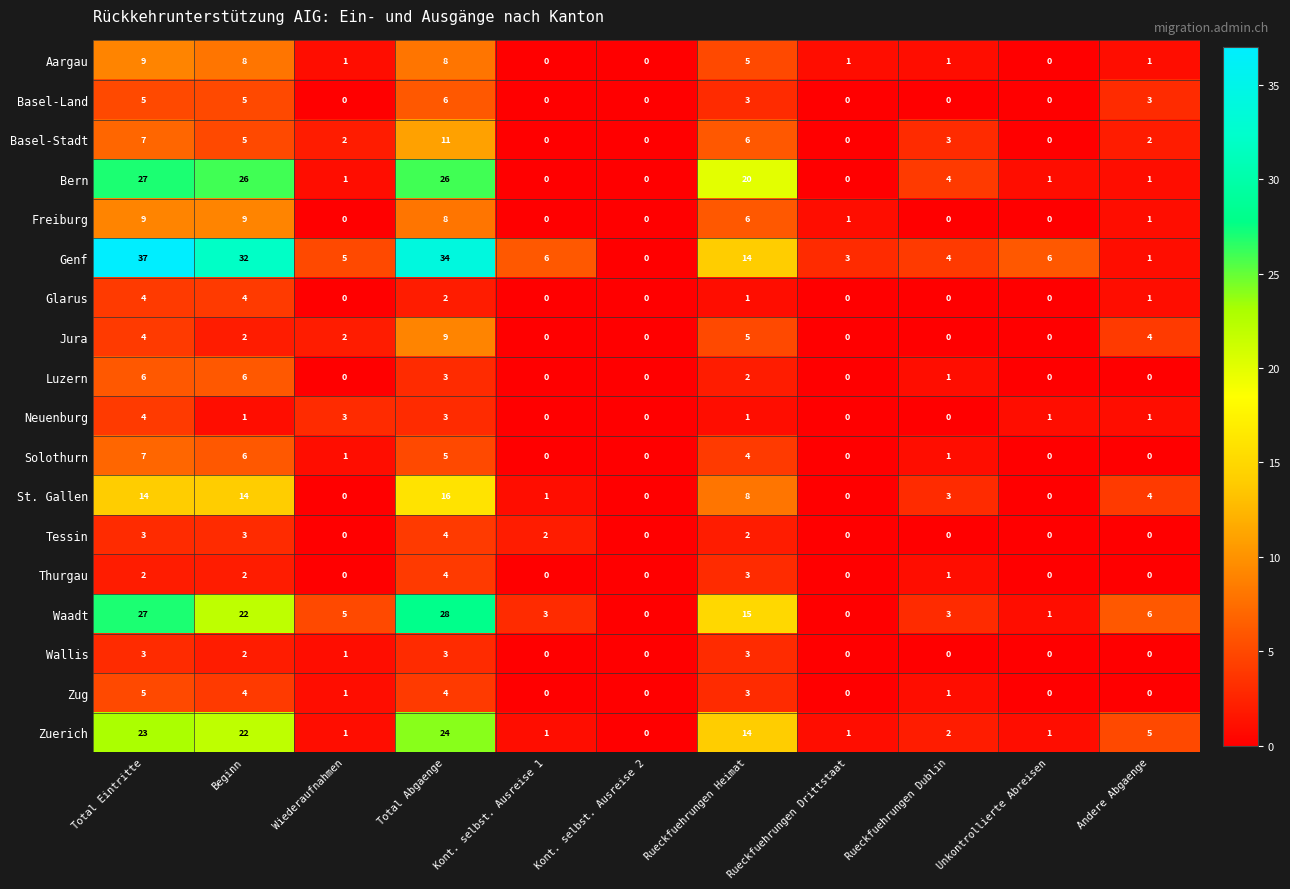

At which label does Solothurn reach its peak?

Total Eintritte